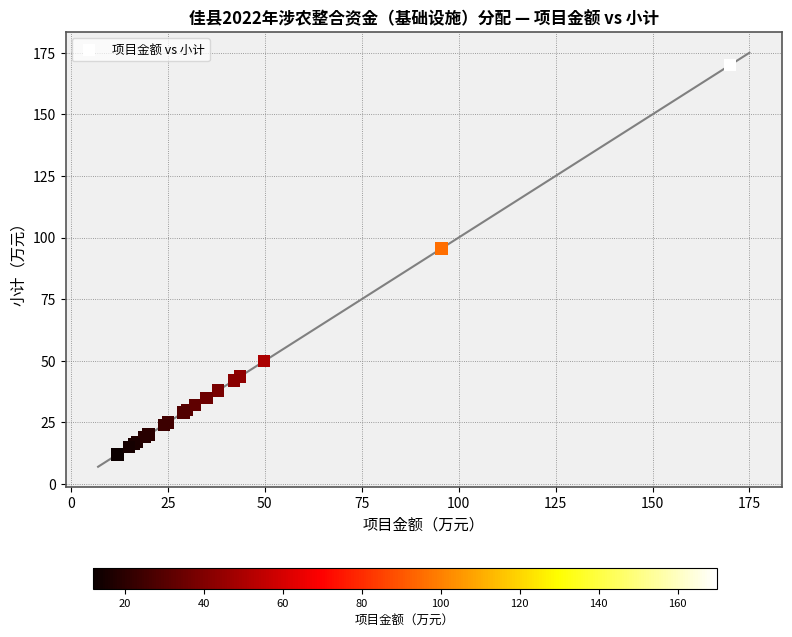

What Y value in the scatter plot is closest to 91?

95.6